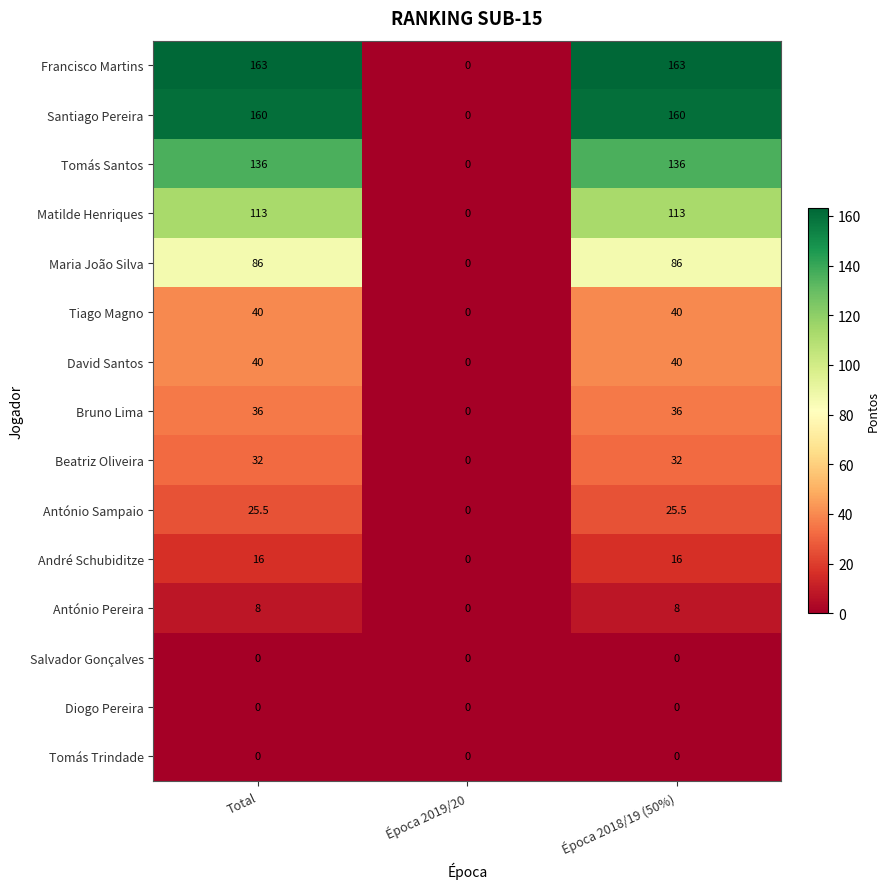

What is the spread (max minus min) of values at Época 2018/19 (50%)?

163.0